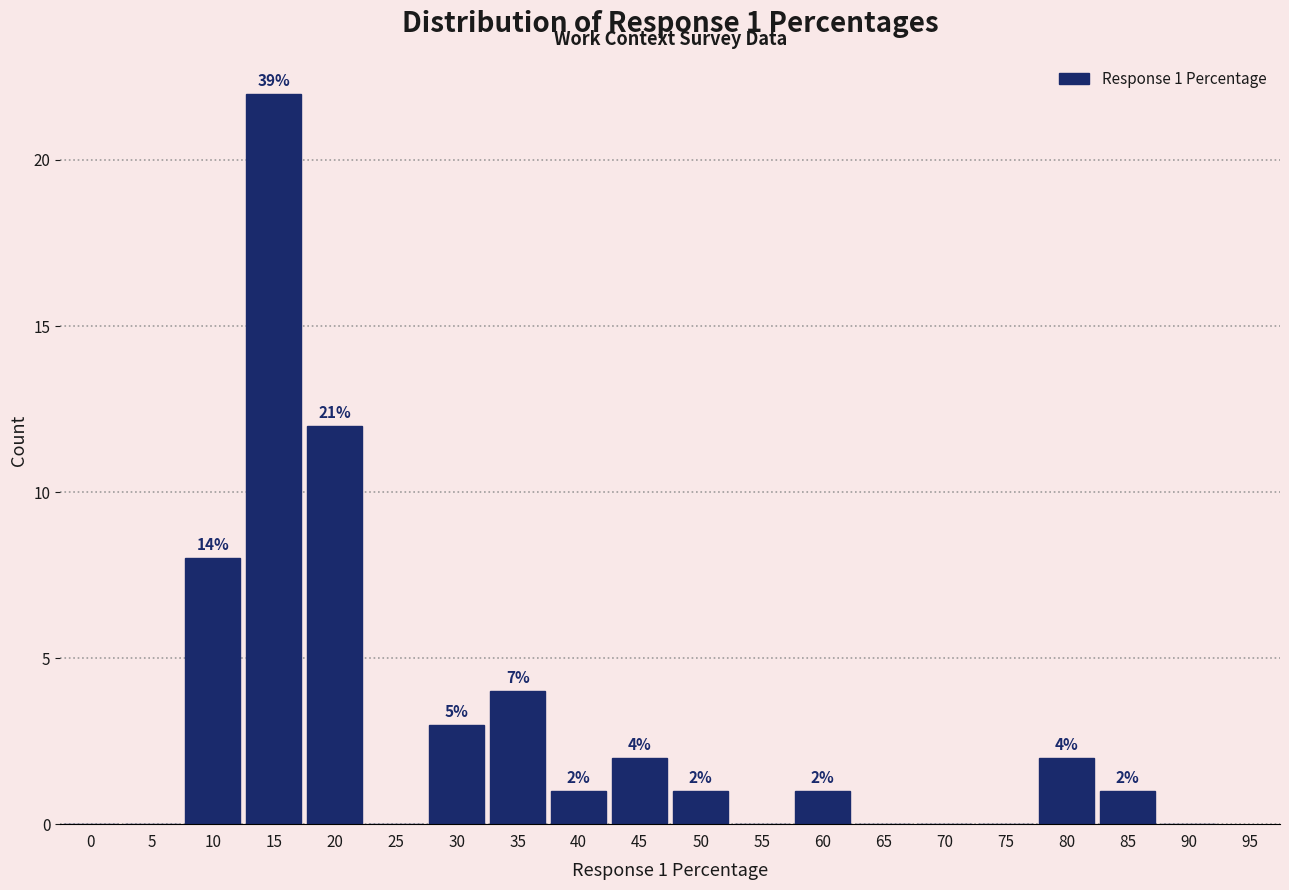

Reading left to right, transcribe all the data shown in this chart.

0=0	5=0	10=8	15=22	20=12	25=0	30=3	35=4	40=1	45=2	50=1	55=0	60=1	65=0	70=0	75=0	80=2	85=1	90=0